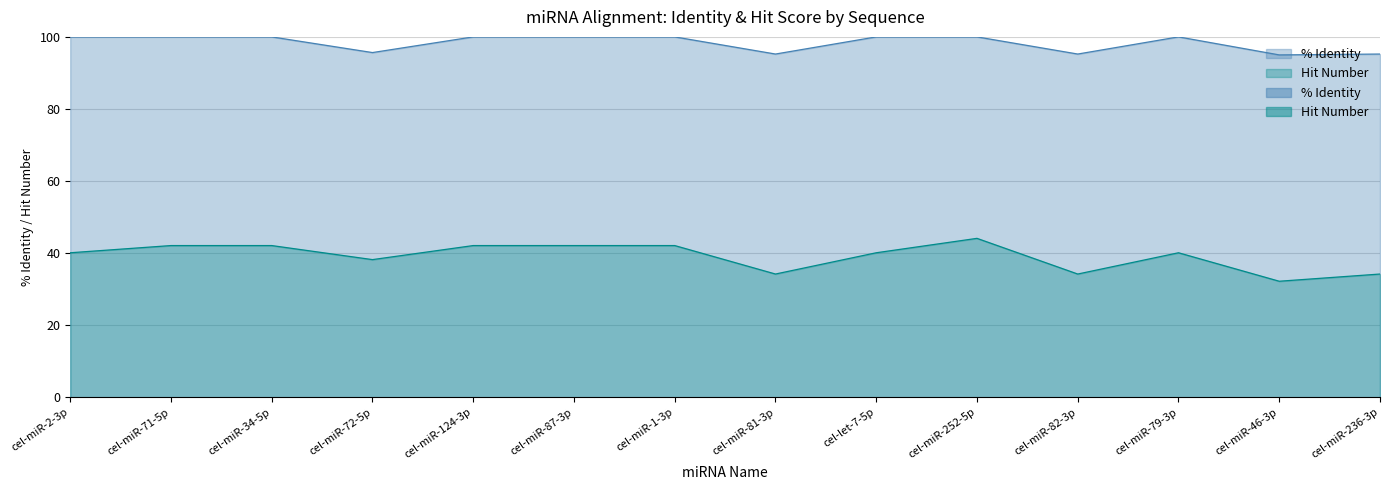

Reading left to right, what are all the values shown in this chart?

% Identity: 100.0	100.0	100.0	95.7	100.0	100.0	100.0	95.2	100.0	100.0	95.2	100.0	95.0	95.2
Hit Number: 40.1	42.1	42.1	38.2	42.1	42.1	42.1	34.2	40.1	44.1	34.2	40.1	32.2	34.2